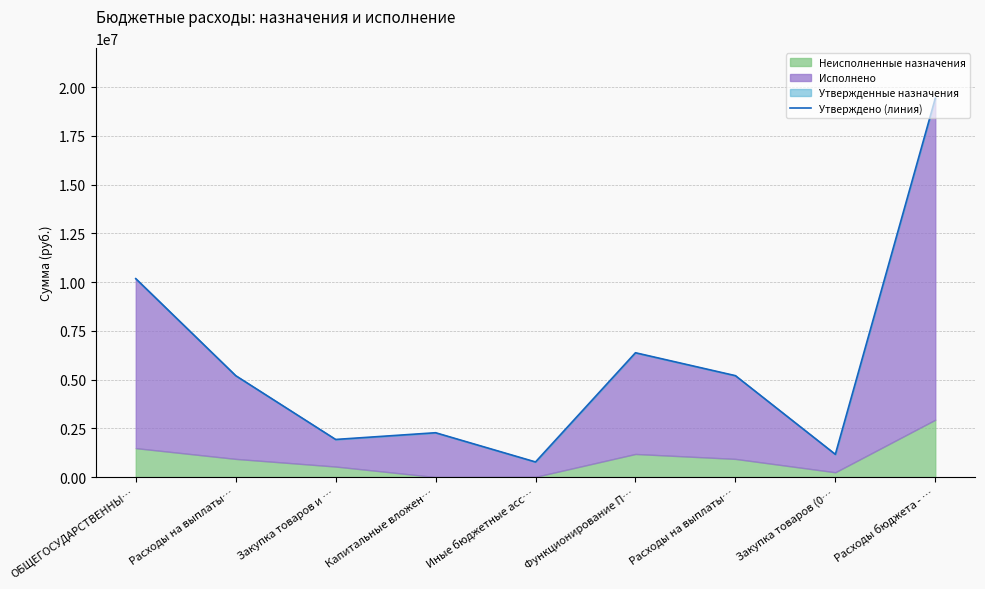

What is the change in value from Закупка товаров и … to Закупка товаров (0…?

-763923.9